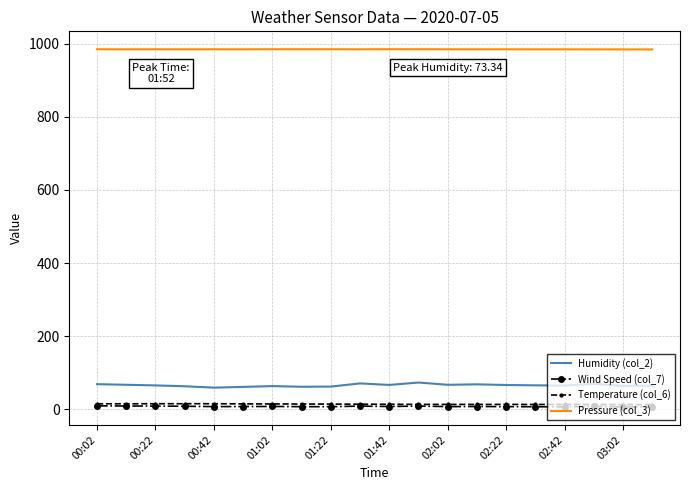

Which series has the largest total across all categories?

Pressure (col_3)